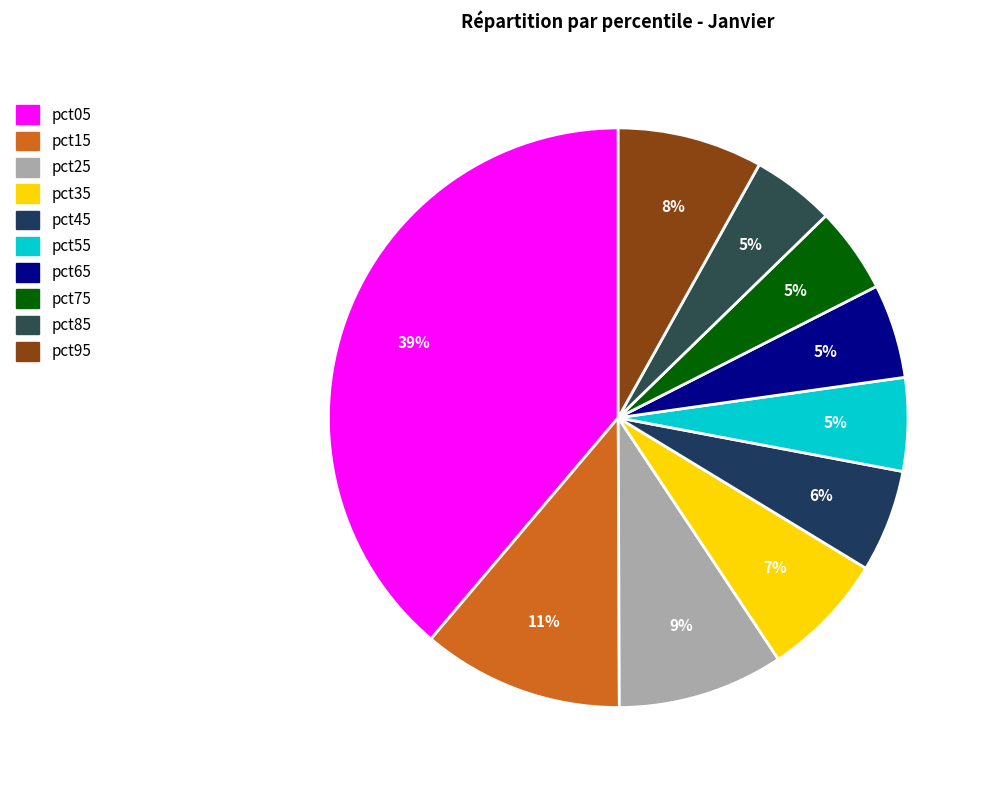

Is it true that pct65 is 5% of the pie?

True